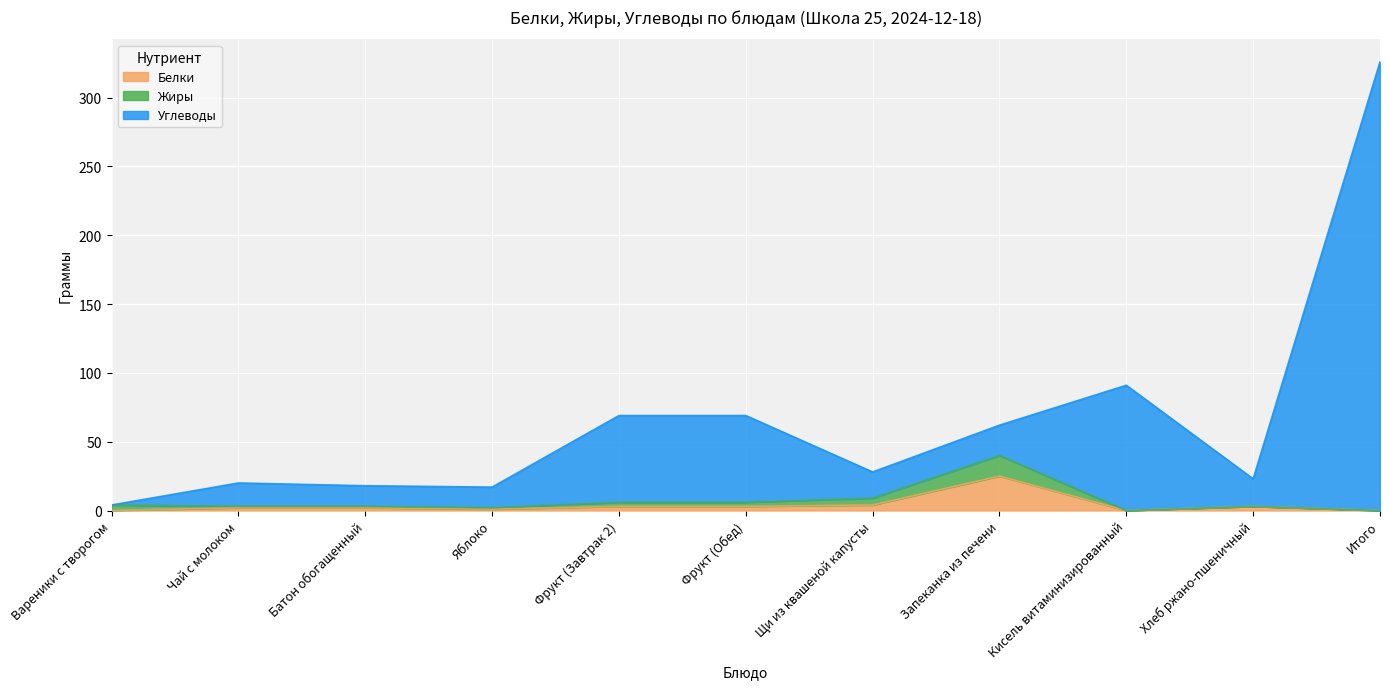

True or false: Белки and Углеводы cross at least once.

False